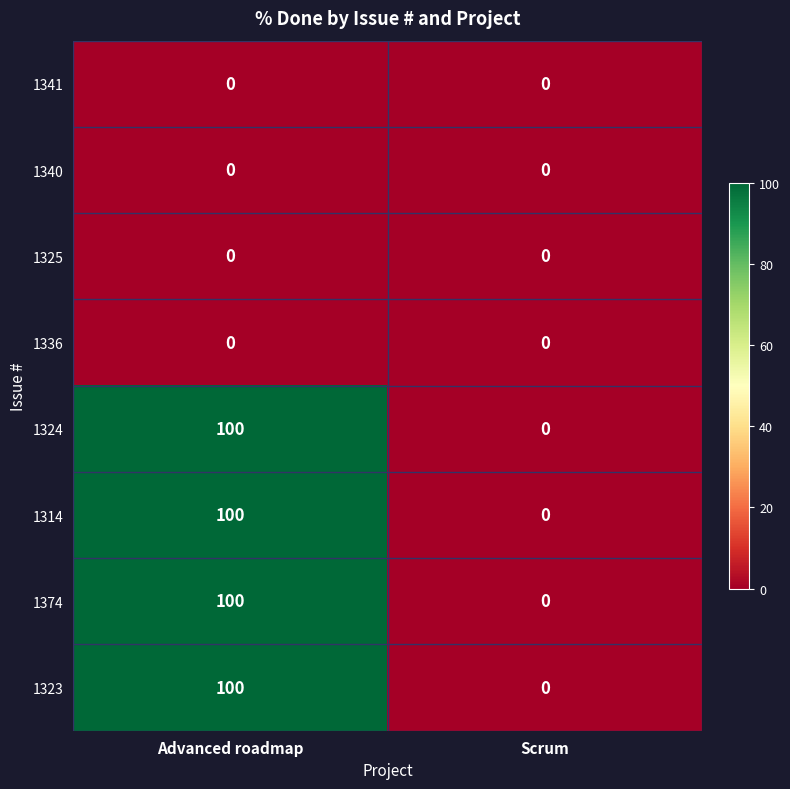

At which category is the sum across all series the highest?

Advanced roadmap